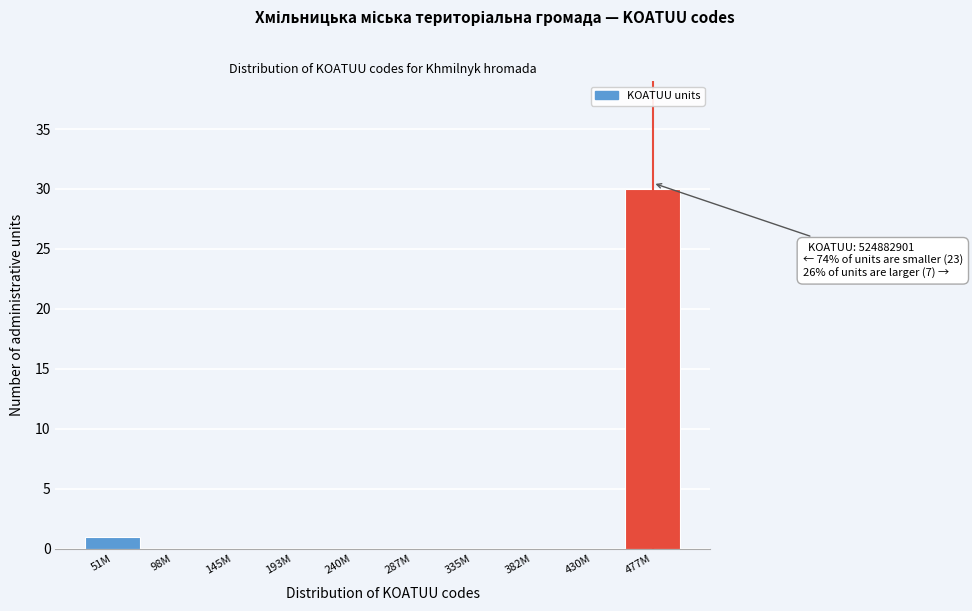

Reading left to right, what are all the values shown in this chart?

51M=1	98M=0	145M=0	193M=0	240M=0	287M=0	335M=0	382M=0	430M=0	477M=30